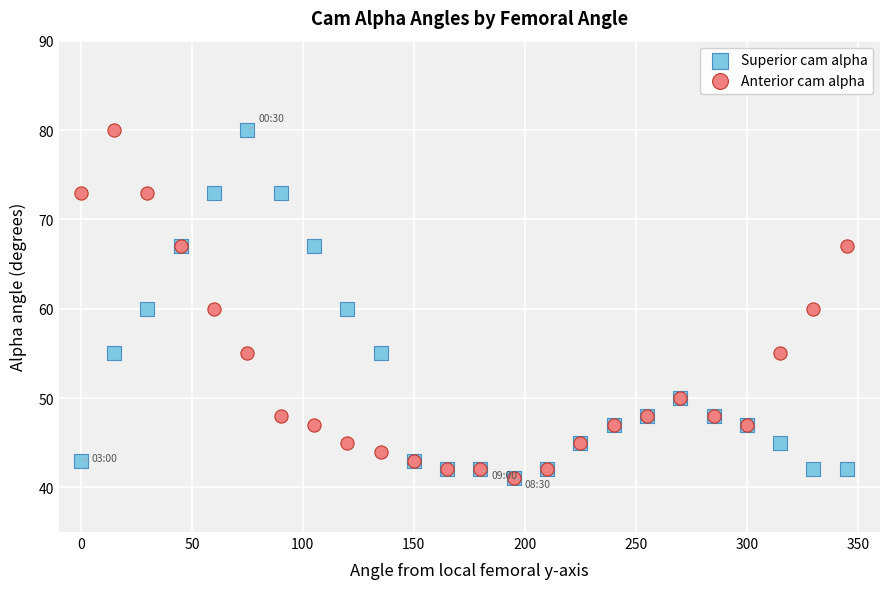

What are all the series names shown in the legend?

Superior cam alpha, Anterior cam alpha